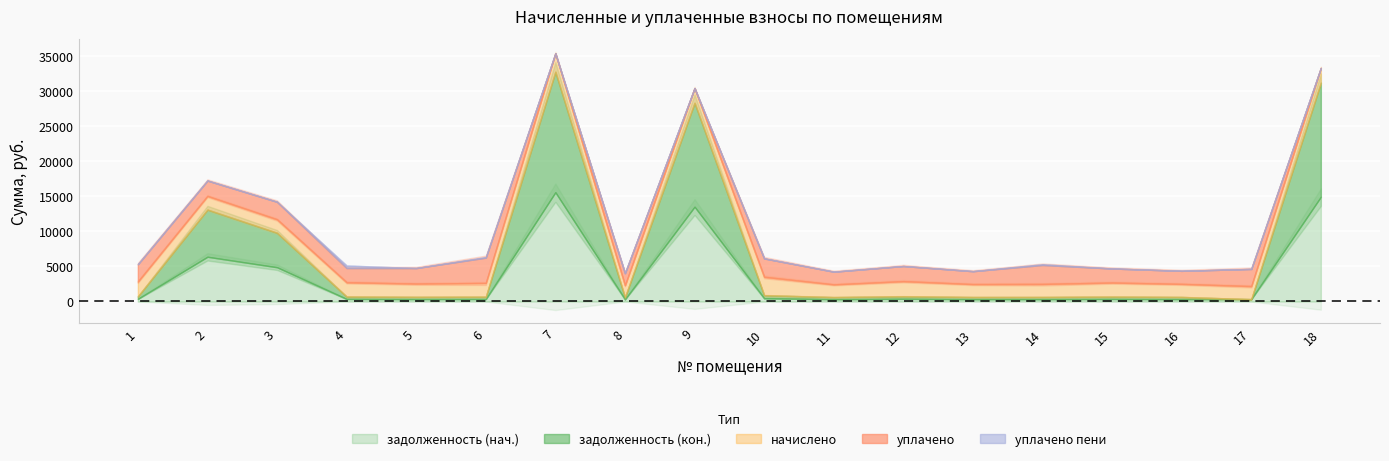

Reading left to right, list all the values displayed in this chart.

задолженность (нач.): 1=352.8	2=6365.2	3=4868.3	4=339.8	5=316.8	6=328.3	7=15574.2	8=287.3	9=13509.5	10=437.8	11=302.4	12=360.0	13=307.4	14=309.6	15=334.8	16=311.0	17=311.8	18=14932.9
задолженность (кон.): 1=352.8	2=6732.3	3=4921.0	4=339.8	5=316.8	6=328.3	7=17208.2	8=287.3	9=14837.6	10=437.8	11=302.4	12=360.0	13=307.4	14=310.4	15=334.8	16=311.0	17=0.0	18=16292.6
начислено: 1=2116.8	2=1948.3	3=1922.4	4=2039.0	5=1900.8	6=1969.9	7=2626.6	8=1723.7	9=2099.5	10=2626.6	11=1814.4	12=2160.0	13=1844.6	14=1861.9	15=2008.8	16=1866.2	17=1861.9	18=2103.8
уплачено: 1=2469.2	2=2195.4	3=2500.0	4=2039.0	5=2217.6	6=3611.5	7=0.0	8=1723.7	9=0.0	10=2626.6	11=1814.4	12=2159.8	13=1844.6	14=2706.3	15=2008.8	16=1866.2	17=2450.9	18=0.0
уплачено пени: 1=4.7	2=0.0	3=0.0	4=355.2	5=0.4	6=72.6	7=0.0	8=0.0	9=0.0	10=0.0	11=0.0	12=0.0	13=0.0	14=102.2	15=0.0	16=0.0	17=1.8	18=0.0